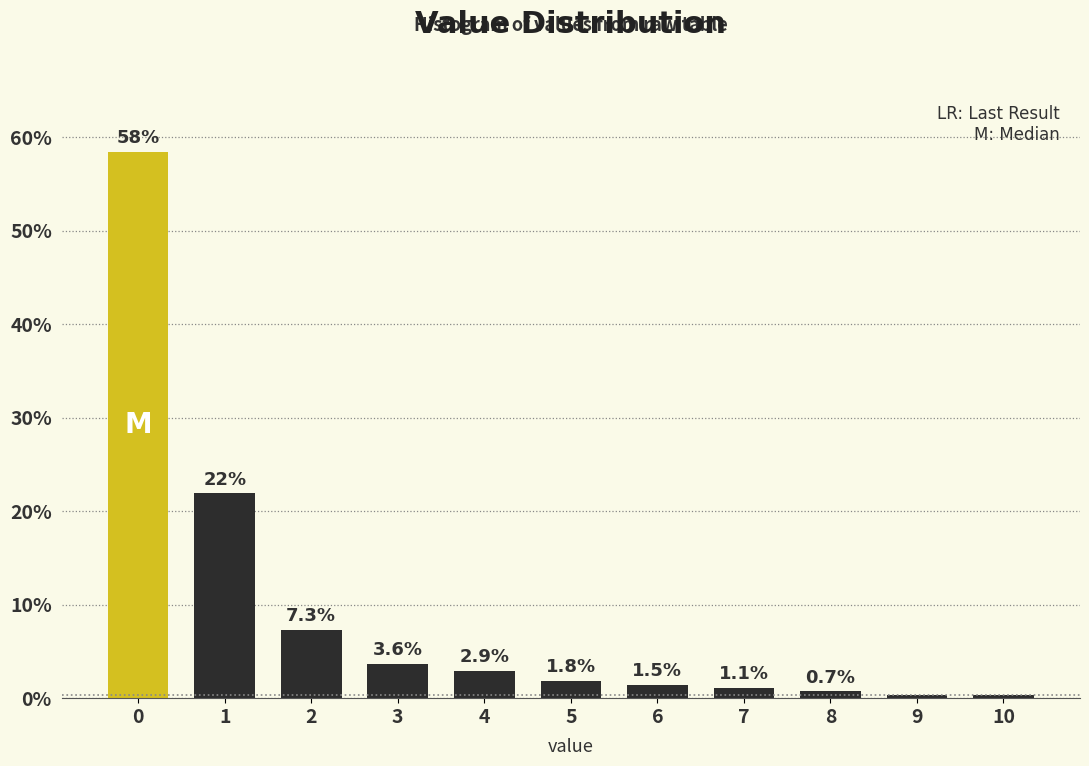

True or false: the data shows 77.6 at 0.

False